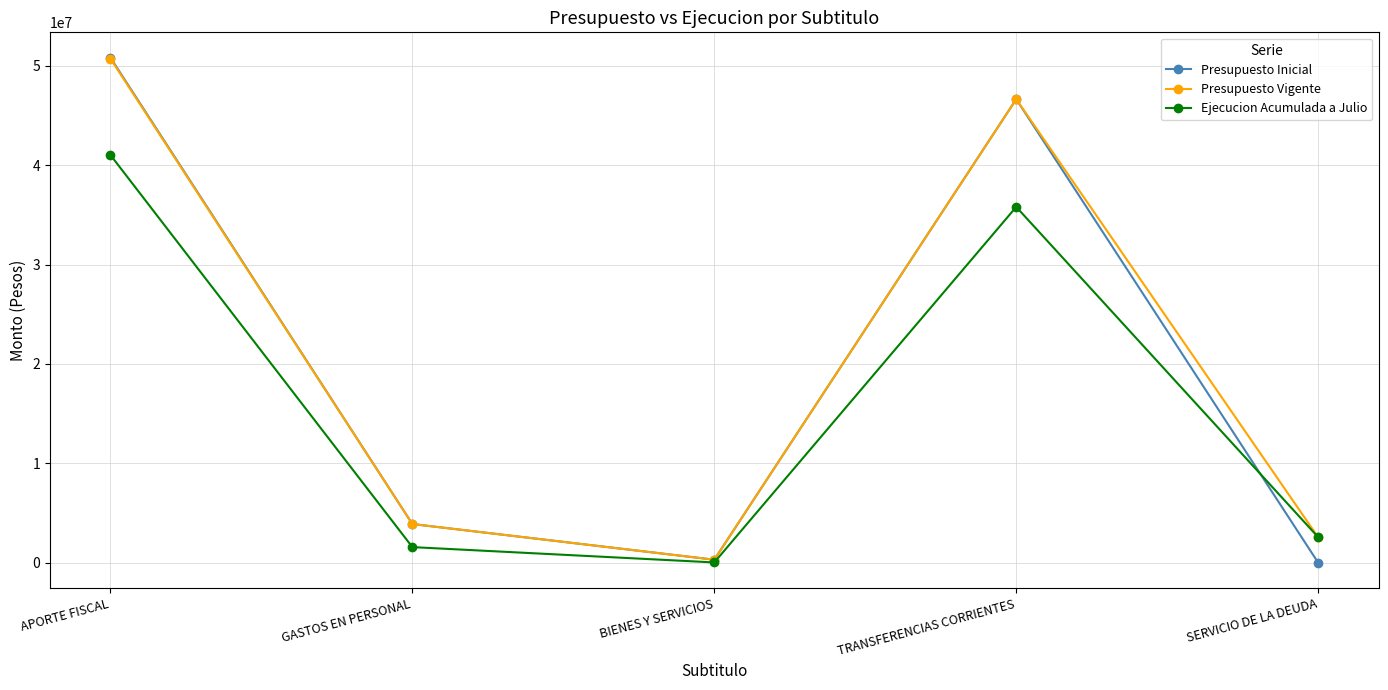

Which series has the widest spread of values?

Presupuesto Inicial